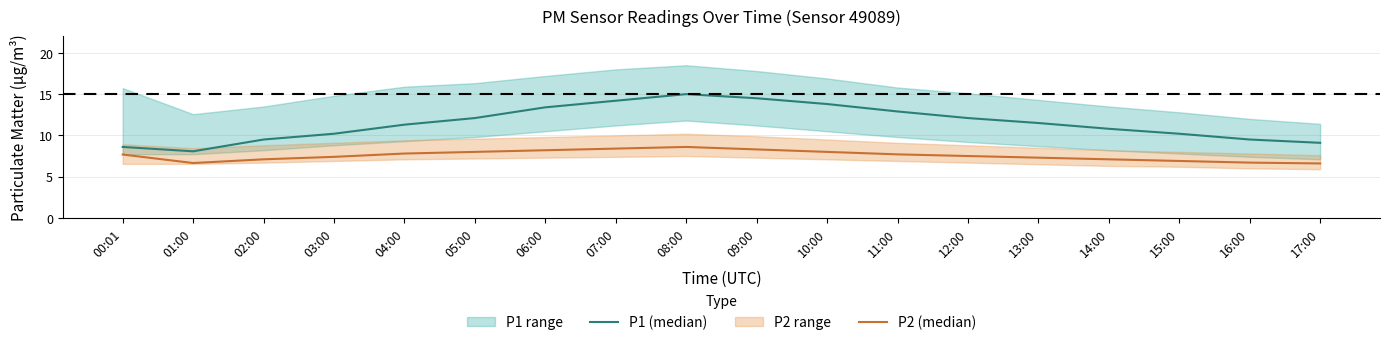

Which has a higher value, 12:00 or 06:00?

06:00